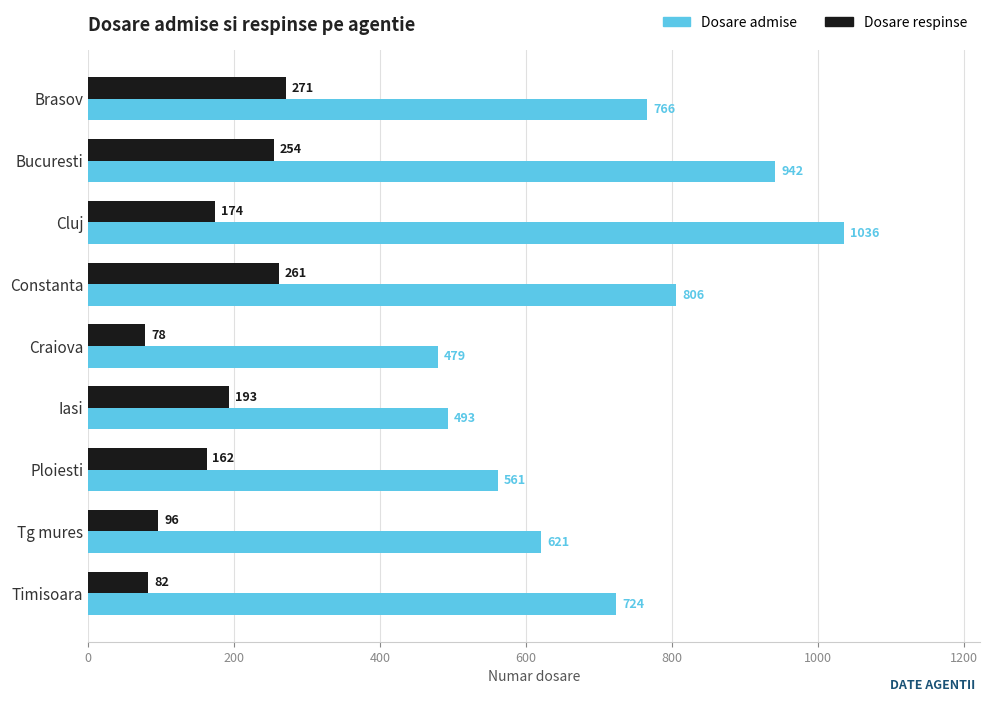

At which label does Dosare admise reach its peak?

Cluj